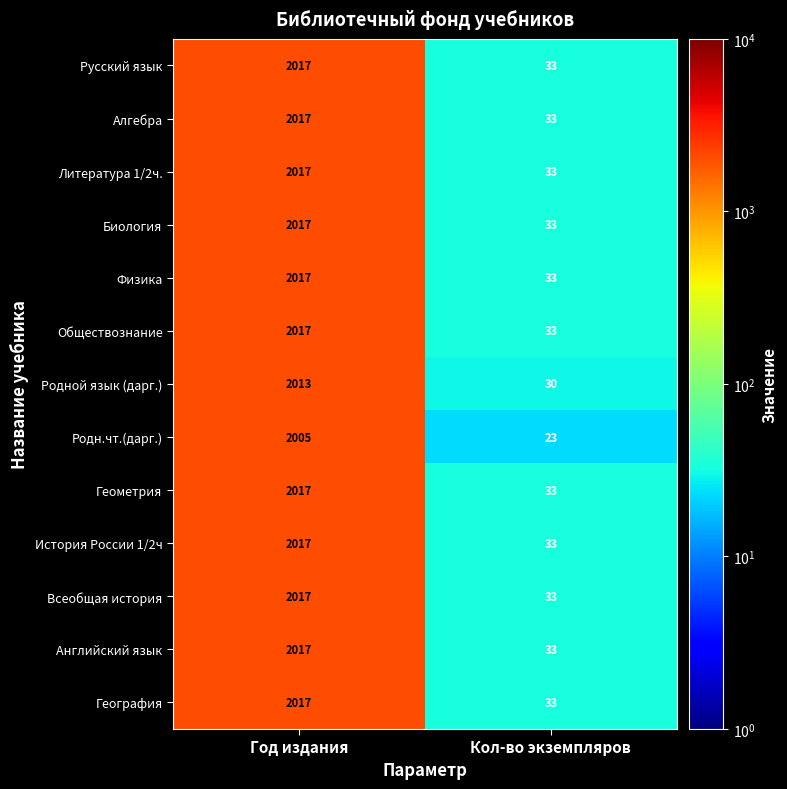

What is the average value of the География series?

1025